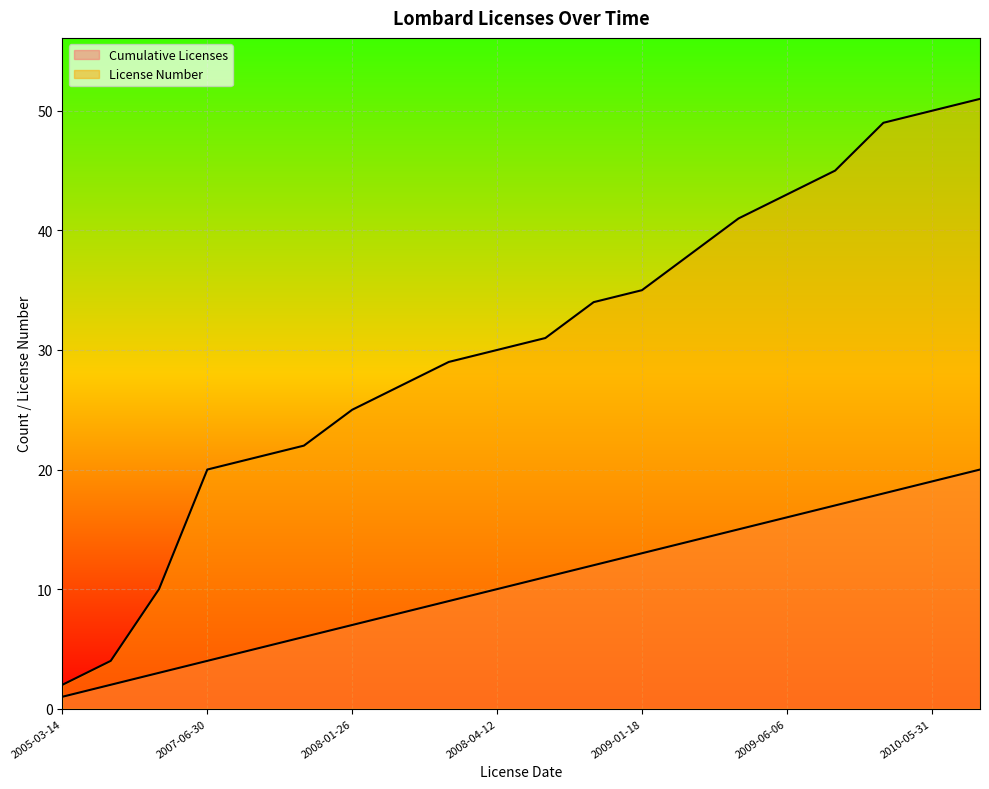

How many categories are shown in the chart?

20